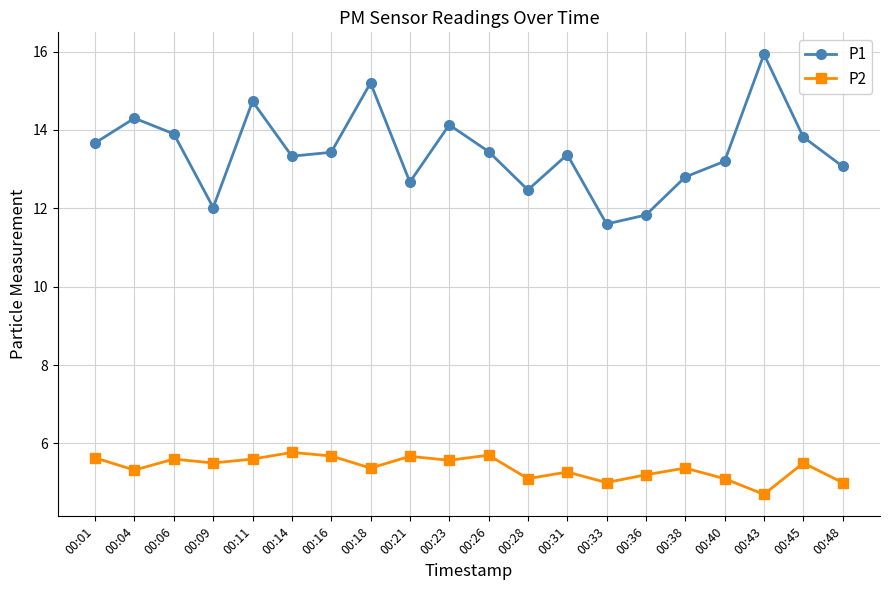

In P1, how many points are higher than both neighbors (excluding endpoints)?

6